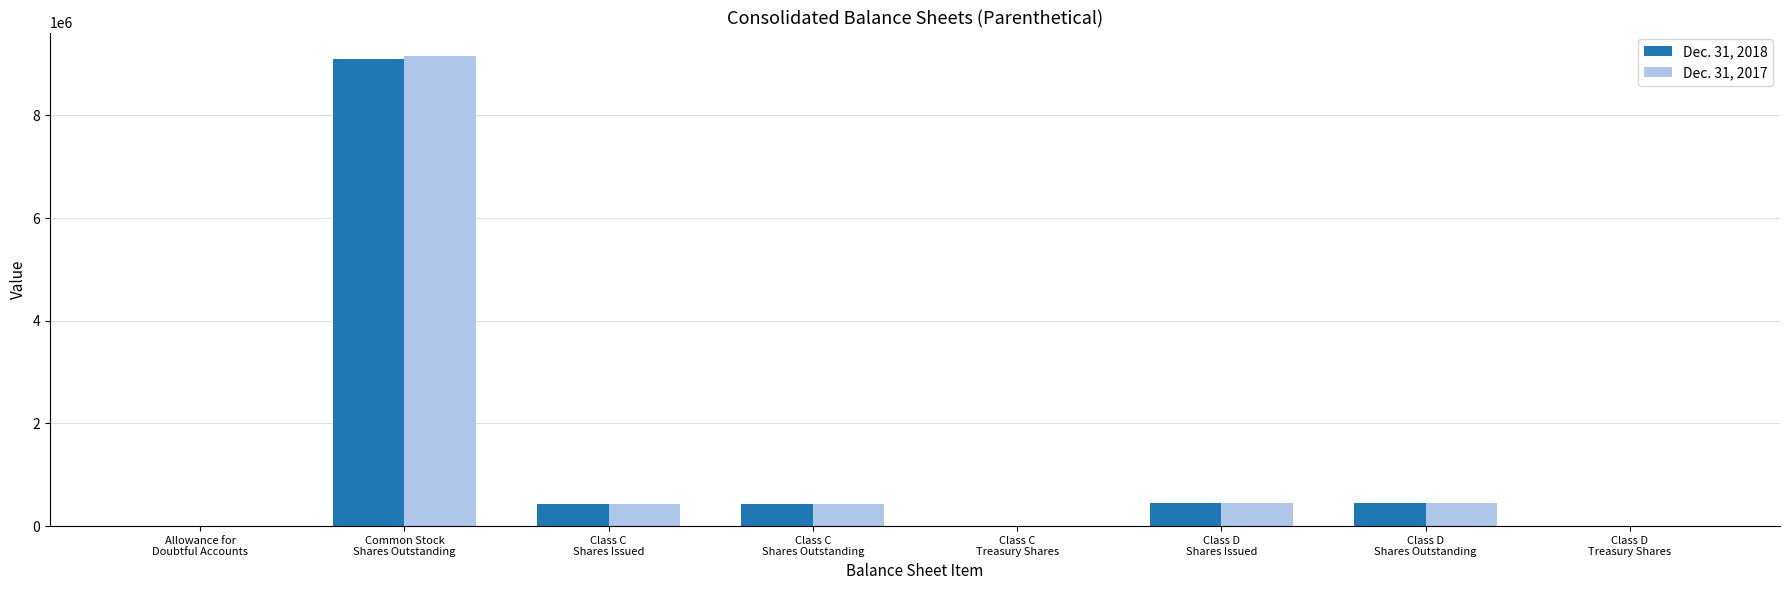

Does the chart contain stacked bars?

No